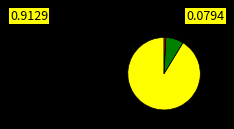

Is there any slice that represents more than half of the pie?

Yes